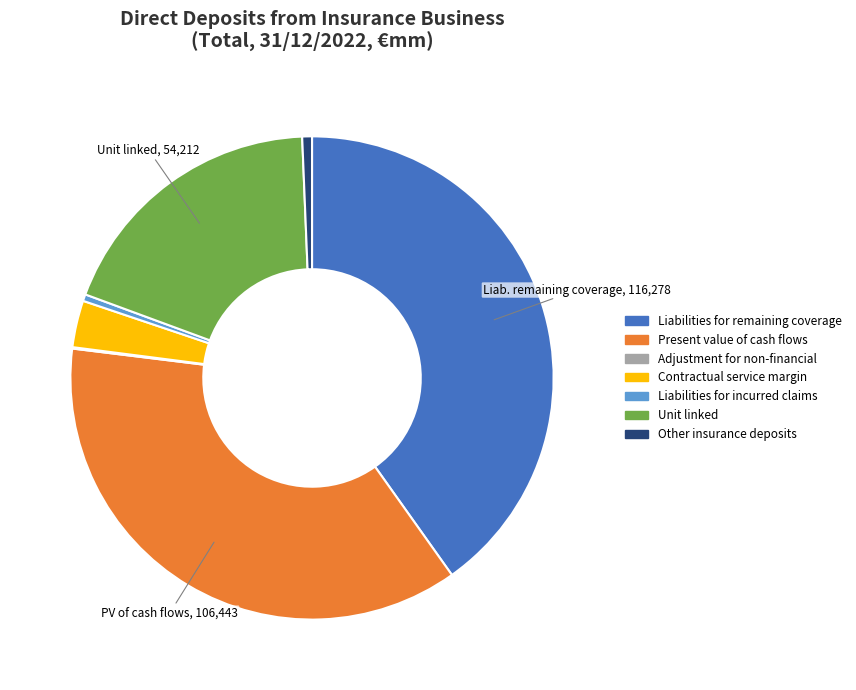

The Other insurance deposits slice represents 6% of the pie. True or false?

False